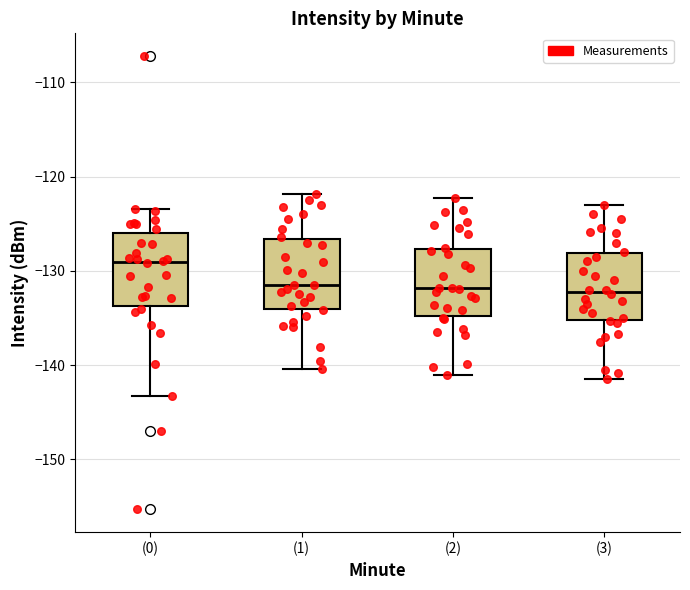

Reading left to right, read every box against the y-axis: the position of its median line, the range the box covers, and the ends of its whiskers. The values are not printed on the chart, so give them approximately, as read against the axis.

(0): median -129, box -134 to -126, whiskers -143 to -123
(1): median -131, box -134 to -127, whiskers -140 to -122
(2): median -132, box -135 to -128, whiskers -141 to -122
(3): median -132, box -135 to -128, whiskers -141 to -123